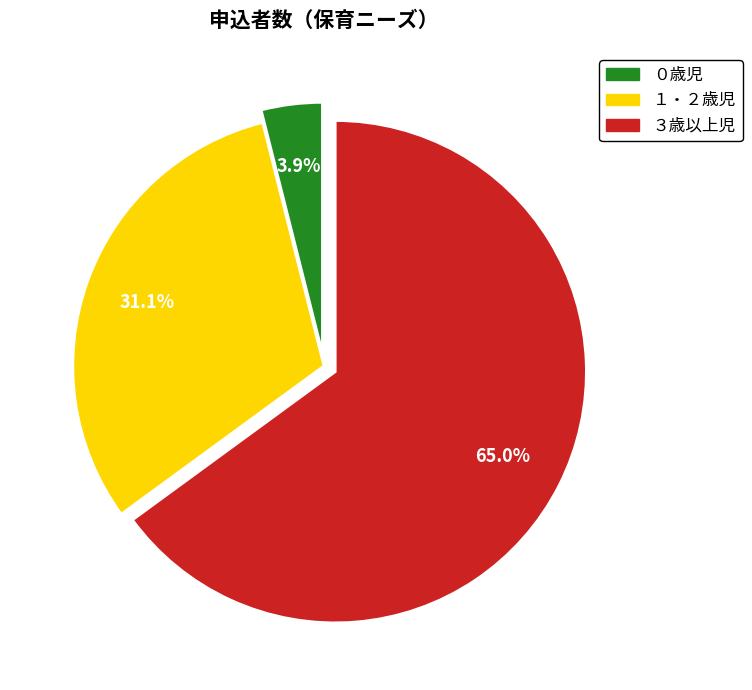

What is the total percentage of ０歳児 and １・２歳児?

35.0%